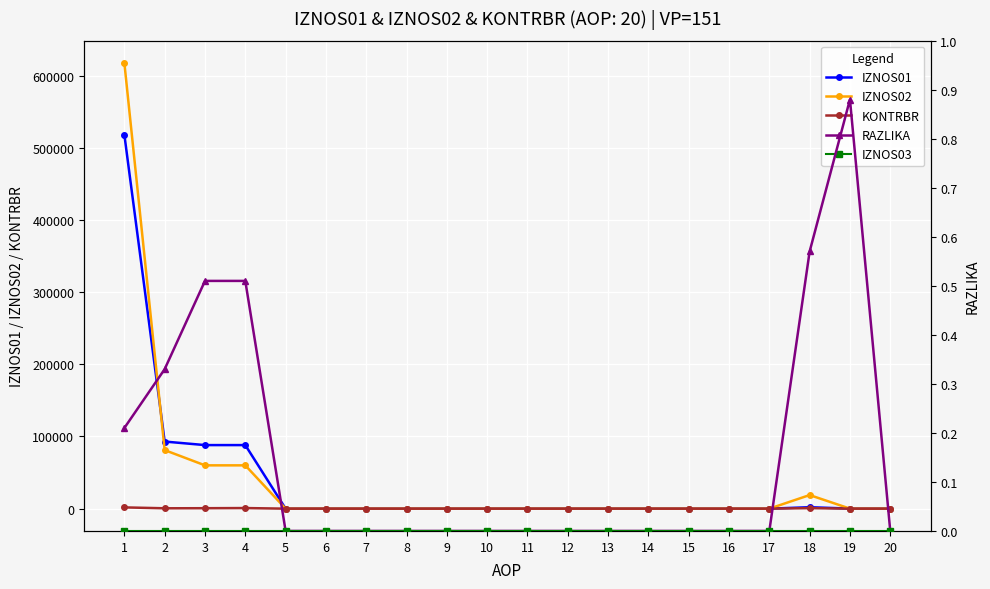

Between 12 and 10, which is larger?

12